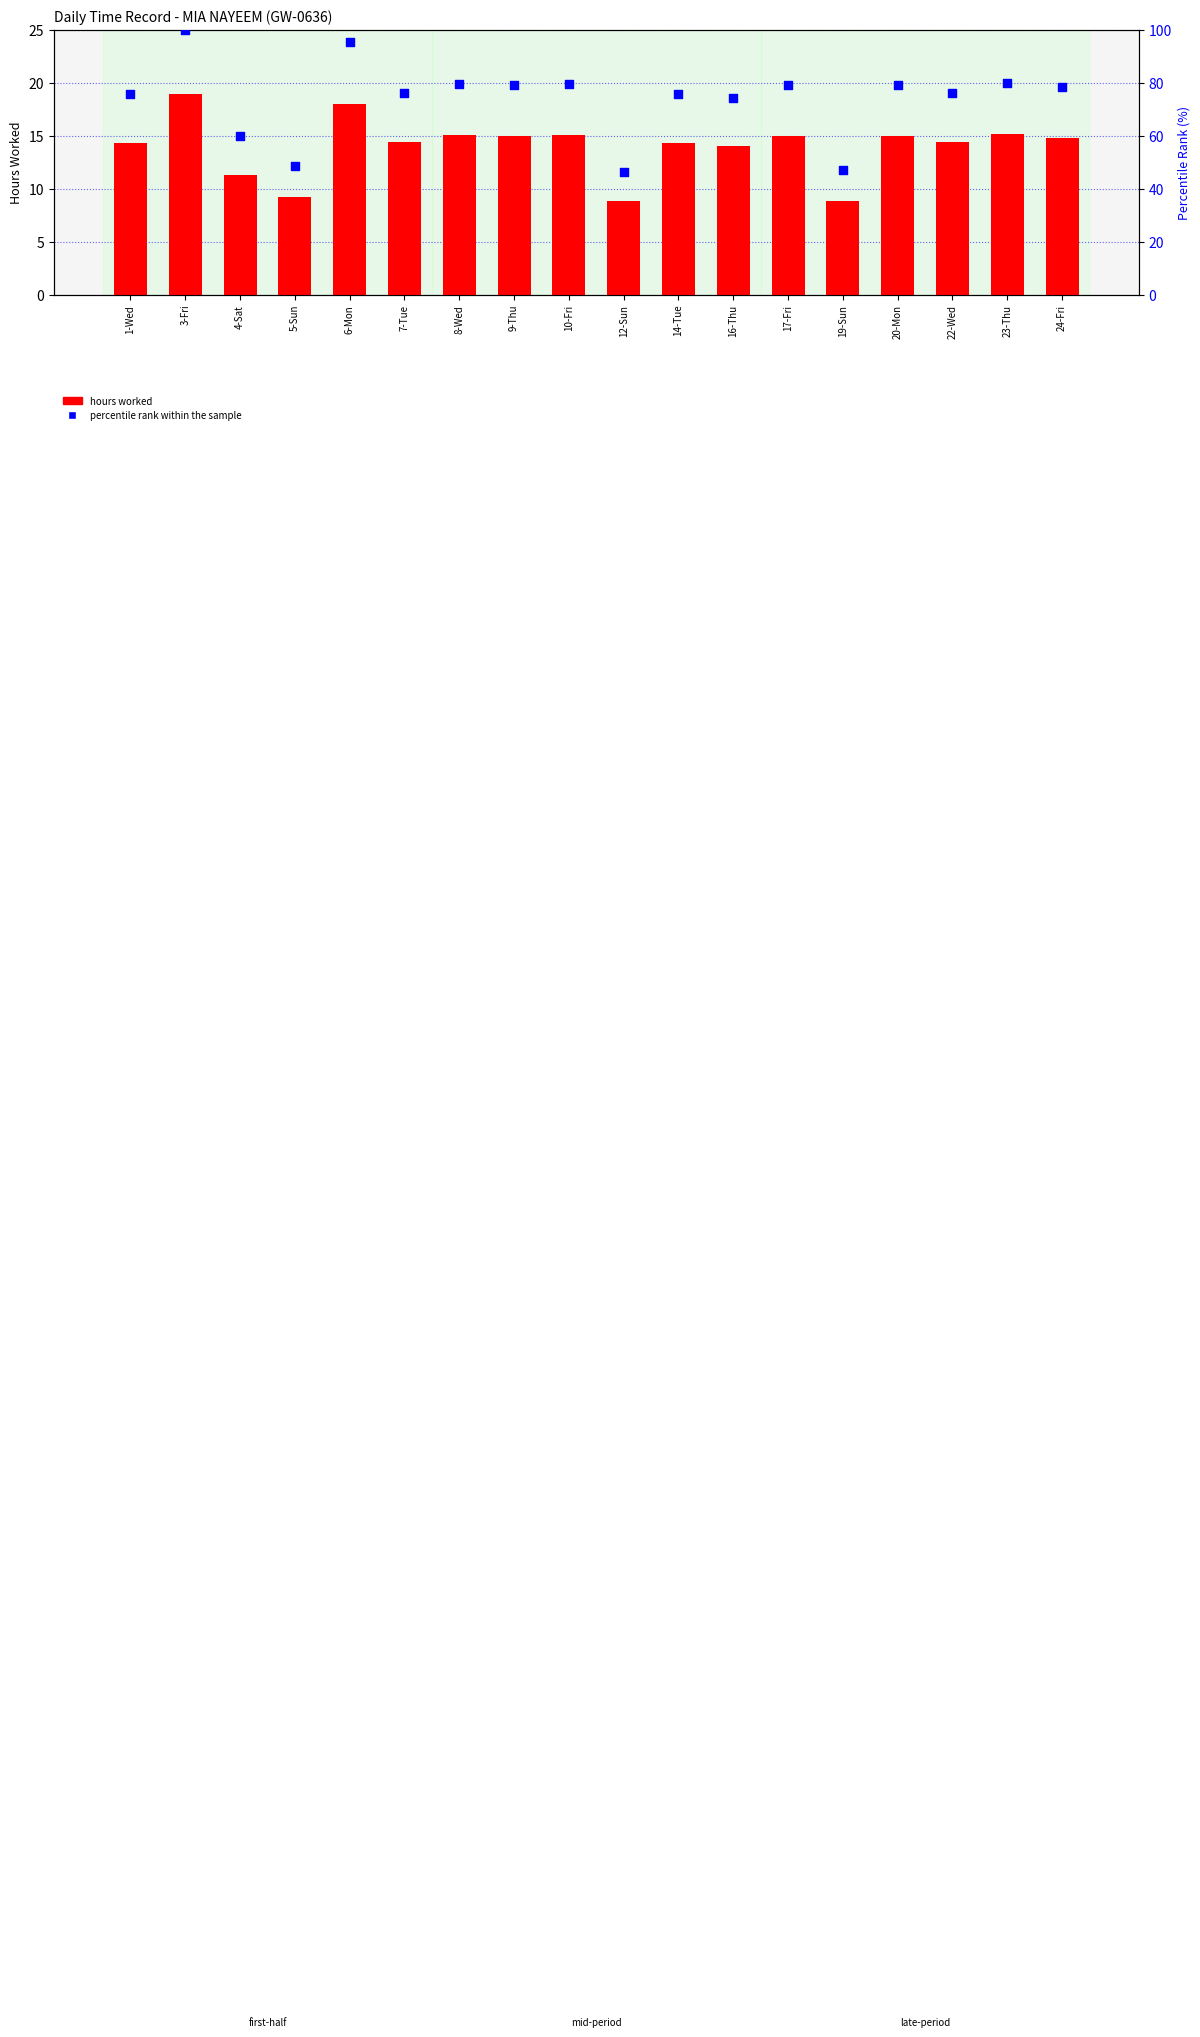

What are all the series names shown in the legend?

hours worked, percentile rank within the sample